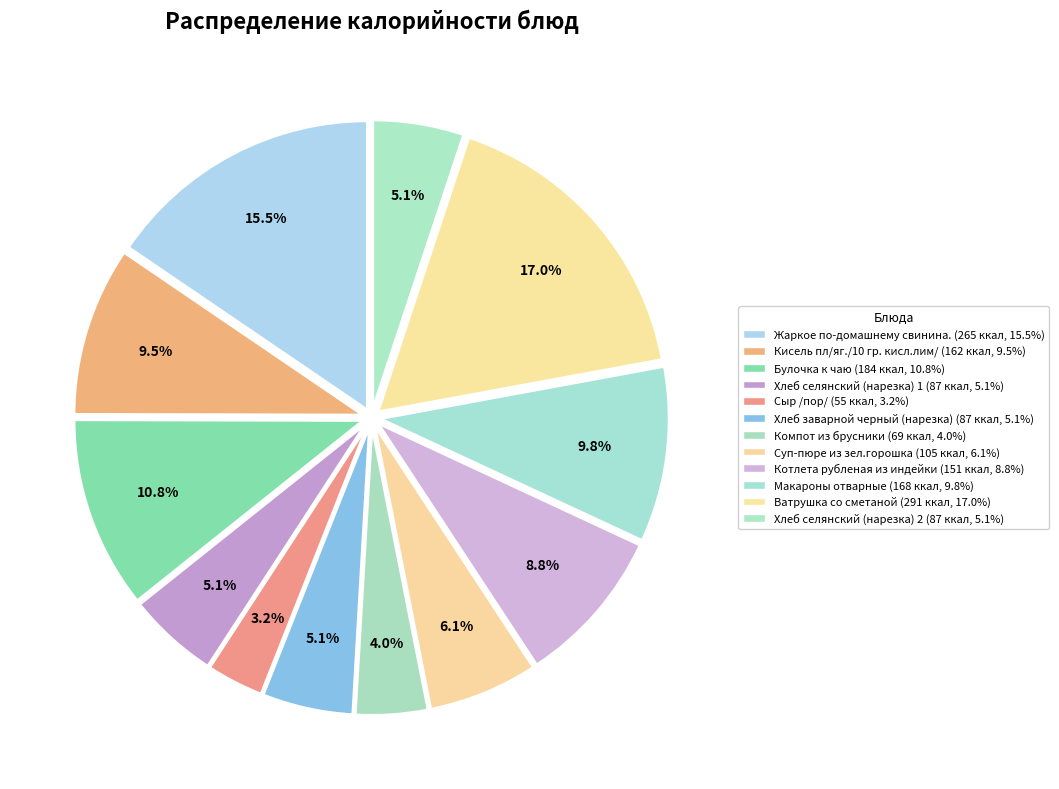

What percentage is NOT represented by Жаркое по-домашнему свинина.?

84.5%